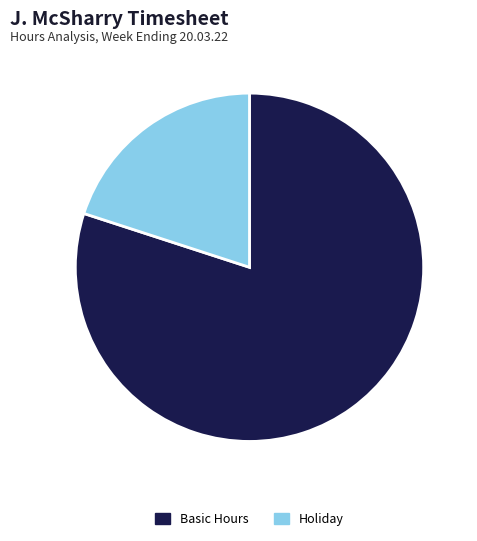

Which category has the biggest portion of the pie?

Basic Hours